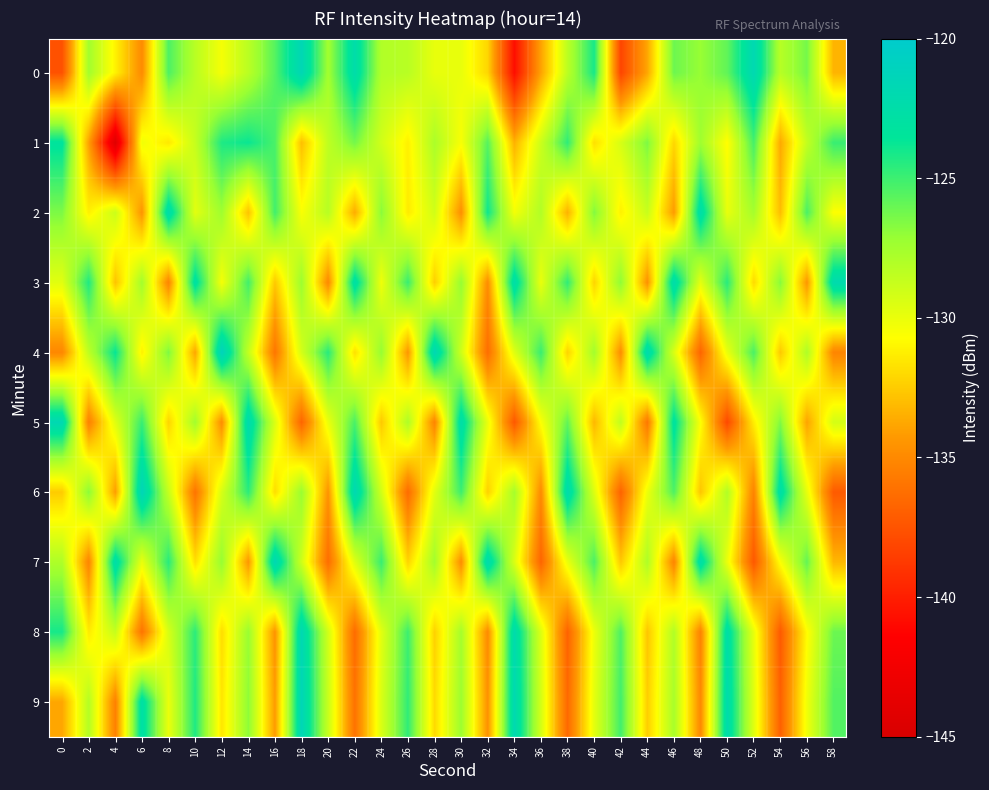

Rank the series at 54 from lowest to highest value.

8, 9, 1, 2, 4, 7, 0, 3, 5, 6